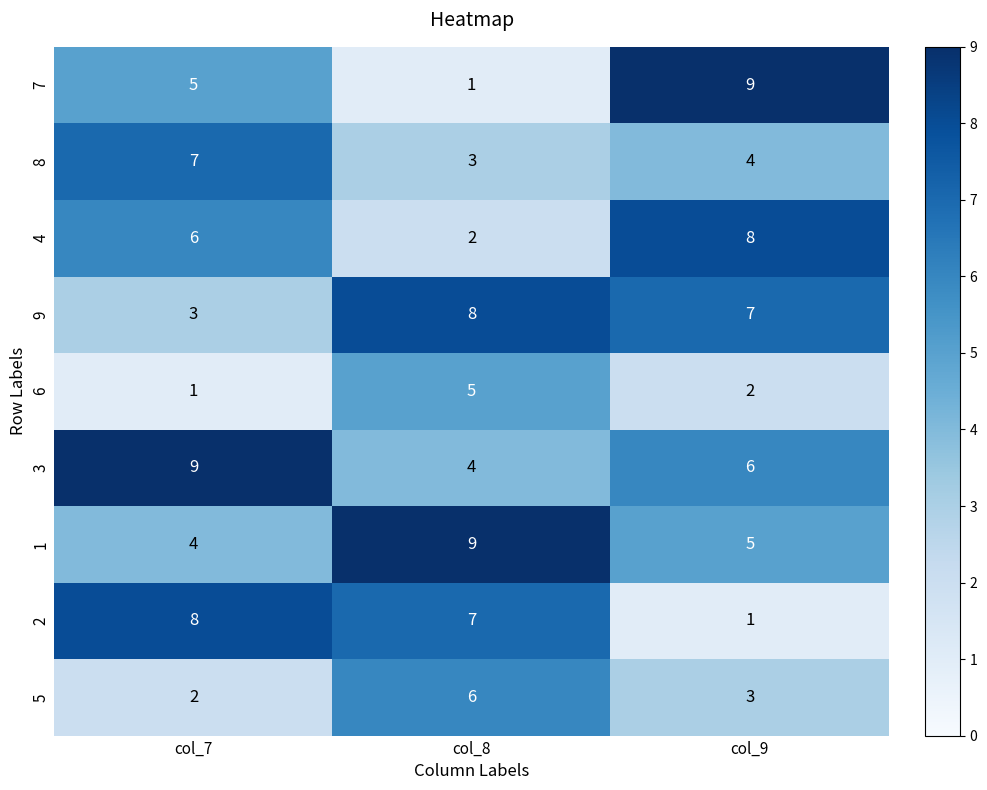

What is the highest value of the 5 series?

6